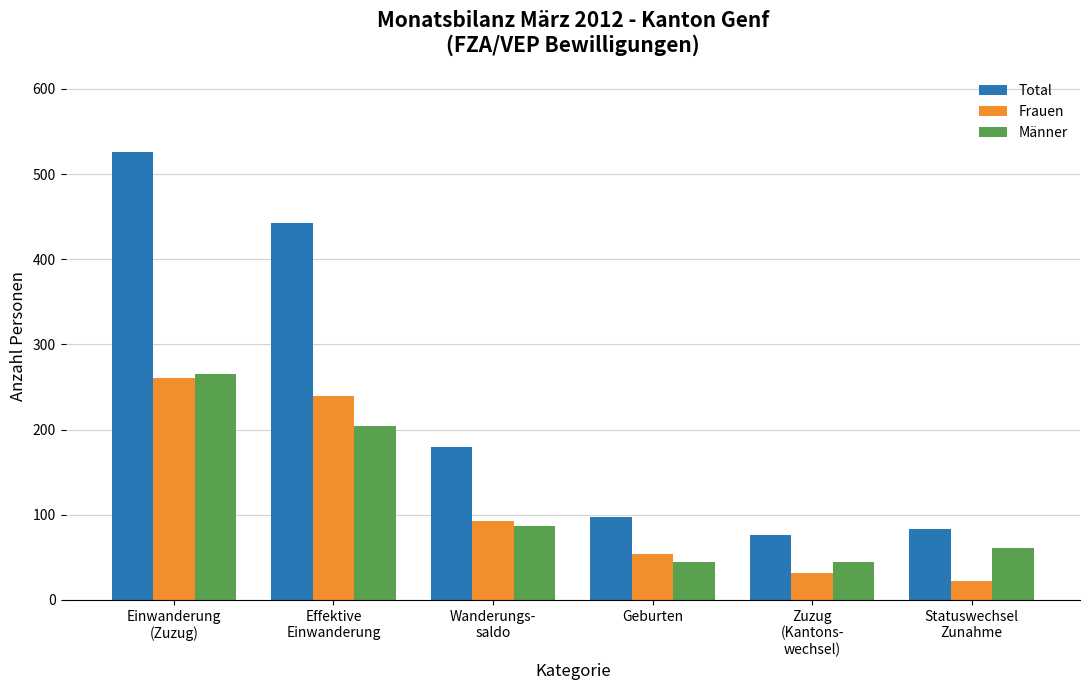

What is the minimum value shown in the chart?

22